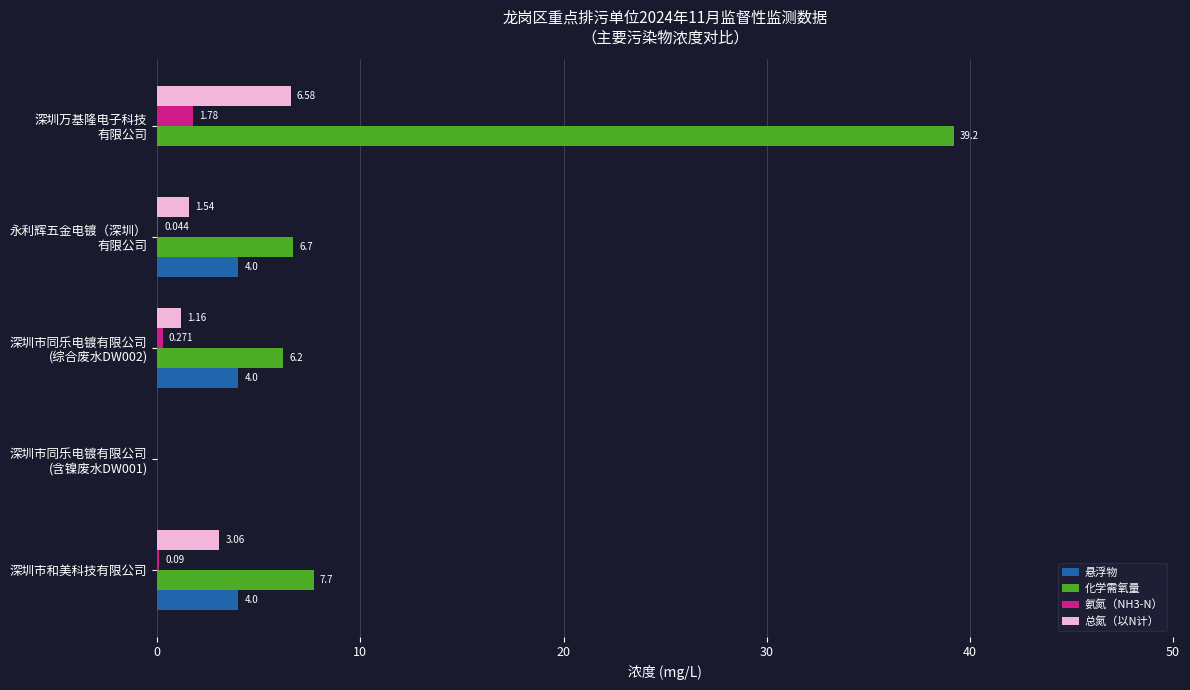

Which series has the largest total across all categories?

化学需氧量